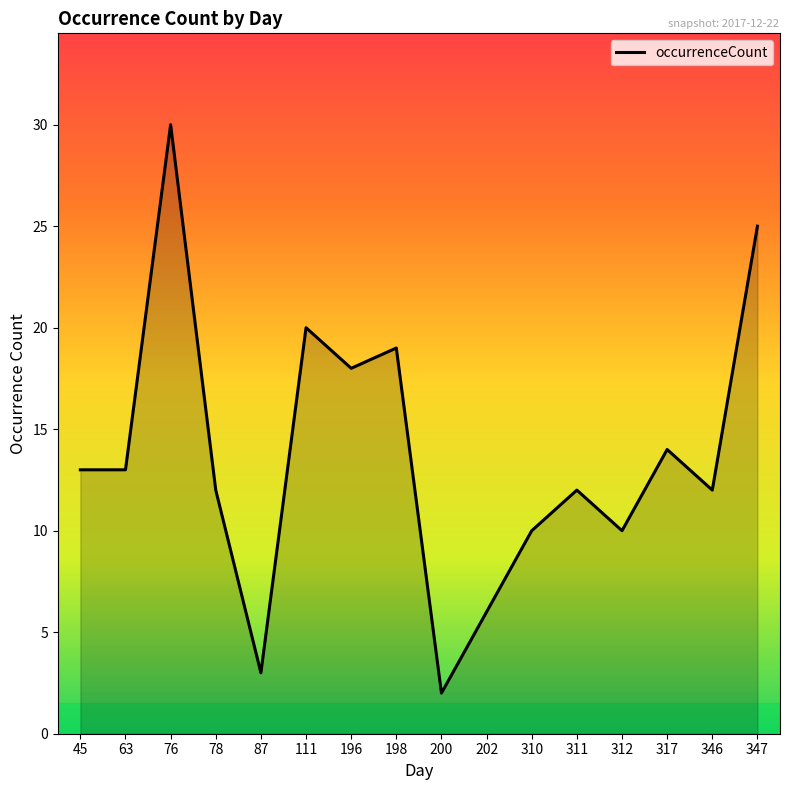

True or false: the data shows 1 at 202.

False